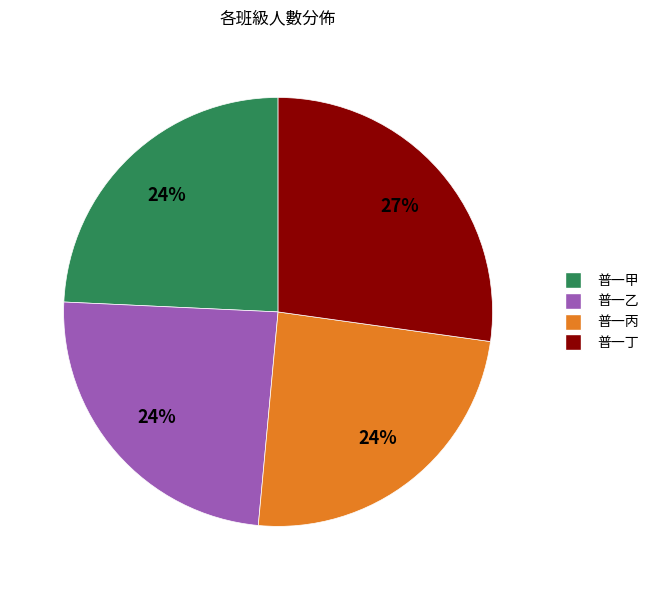

Is the sum of 普一丁 and 普一甲 greater than half?

Yes